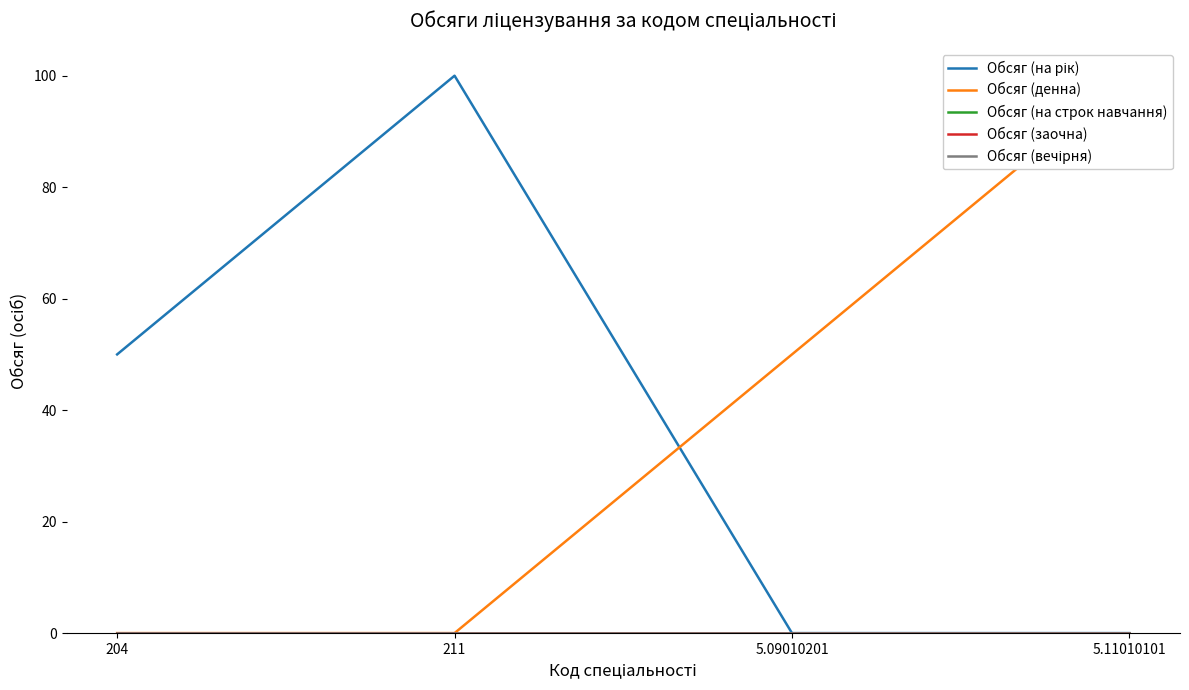

What is the value of the Обсяг (на рік) point at the 2nd from the left?

100